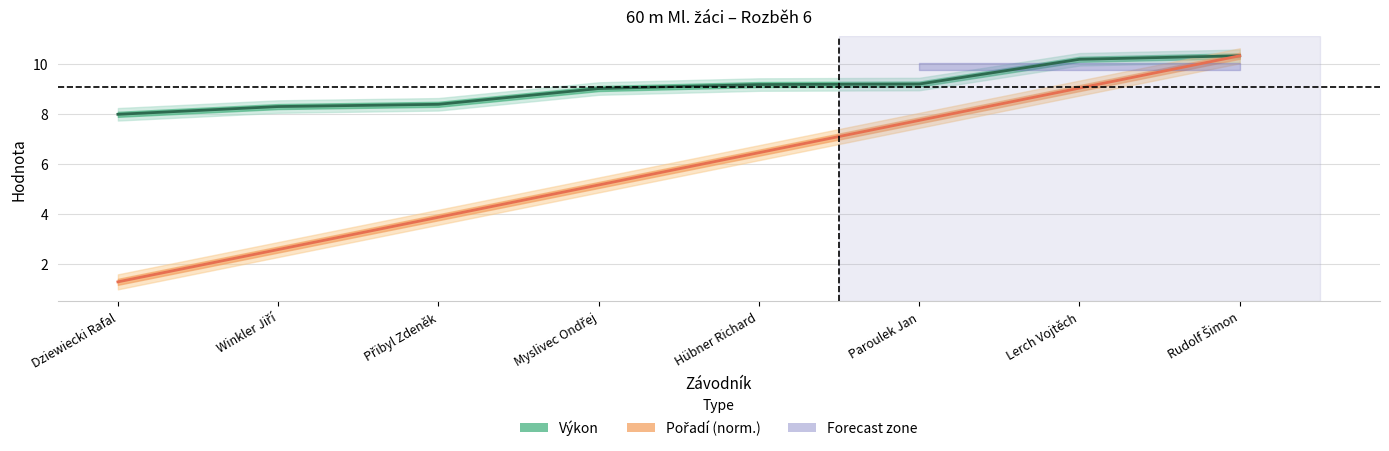

True or false: Pořadí (norm.) and Výkon intersect in this chart.

False